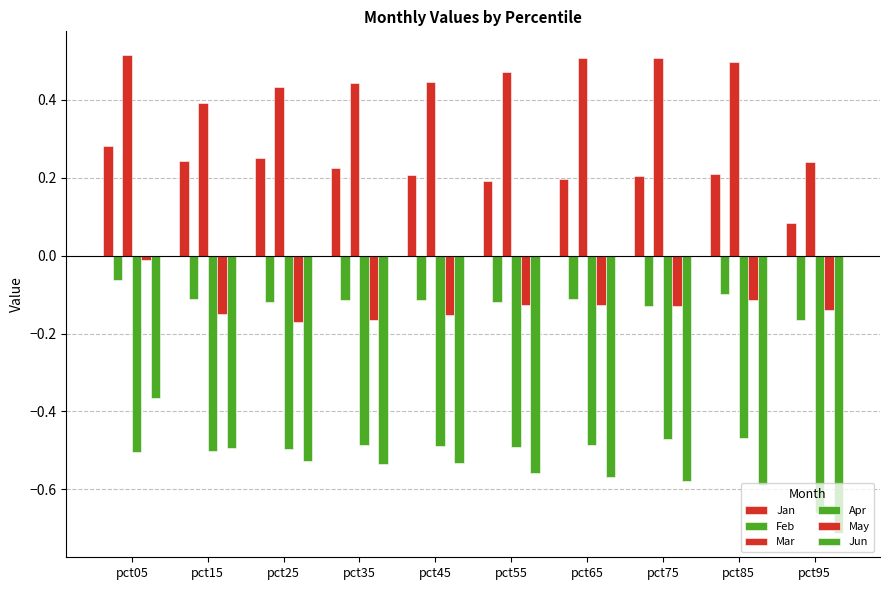

Which series has the largest range (max minus min)?

Jun